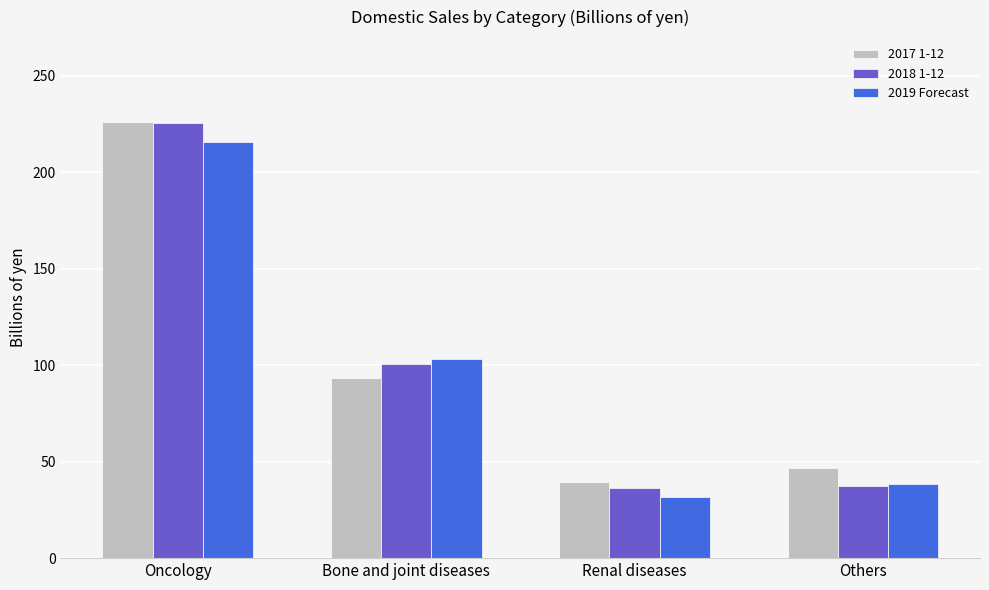

What is the lowest value of the 2017 1-12 series?

39.3